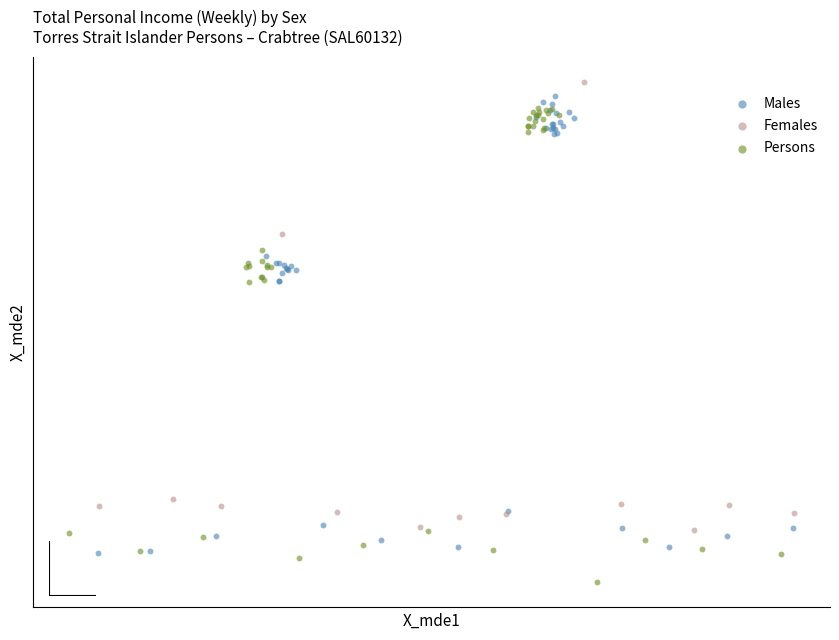

What are all the series names shown in the legend?

Males, Females, Persons